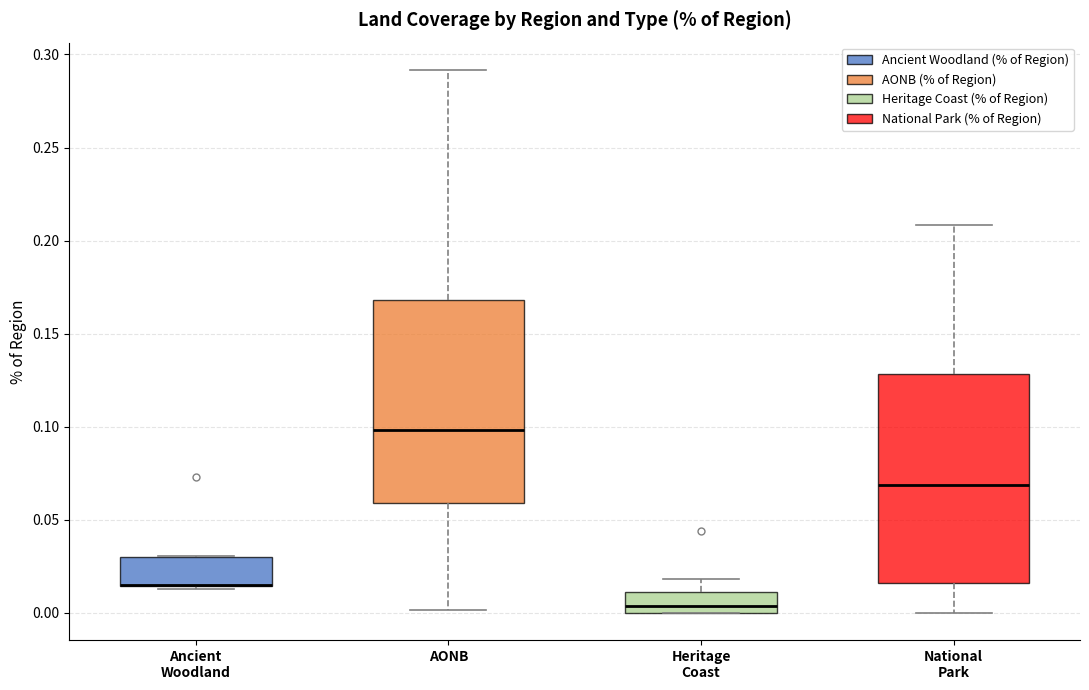

Where does the median line of the box for National Park sit on the y-axis? The values are not printed on the chart, so give them approximately, as read against the axis.

0.070